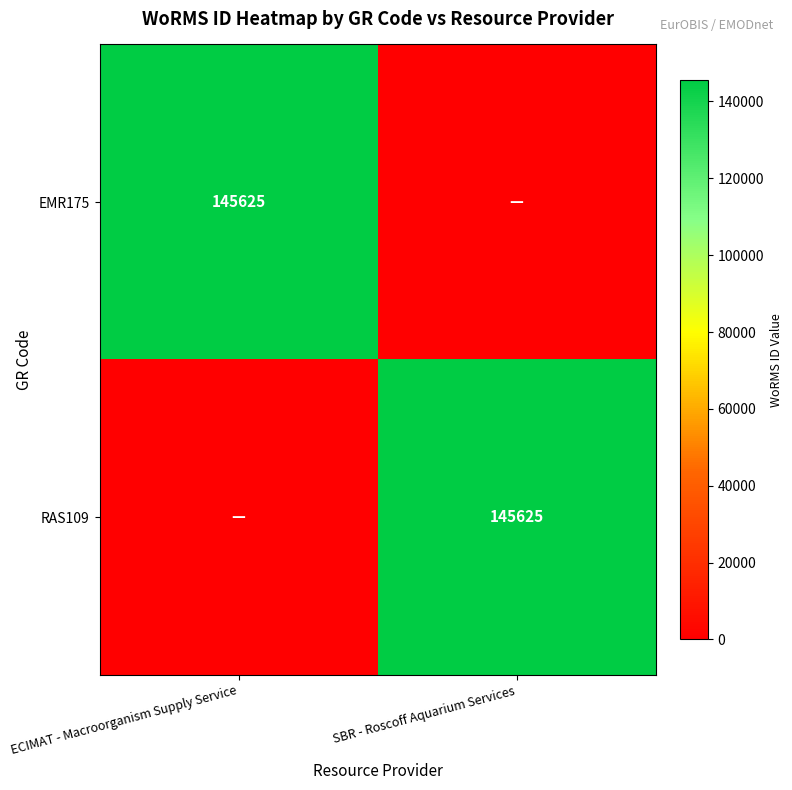

Is it true that EMR175 equals 145625 at ECIMAT - Macroorganism Supply Service?

True